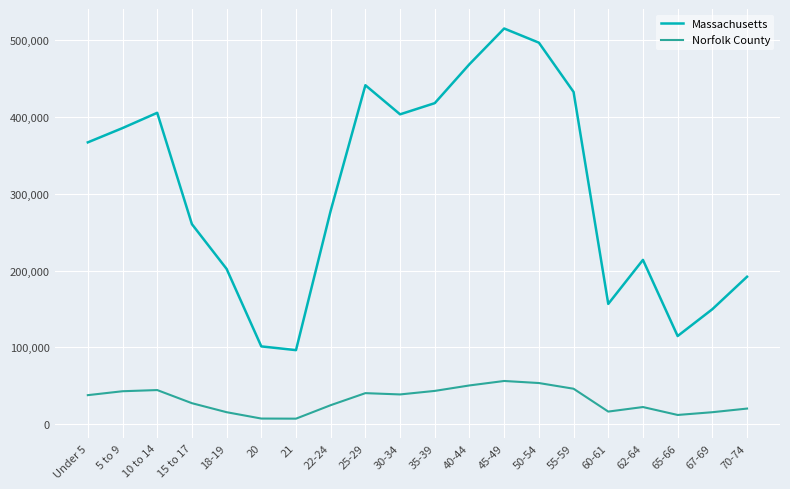

At which category does Massachusetts reach its first local peak?

10 to 14